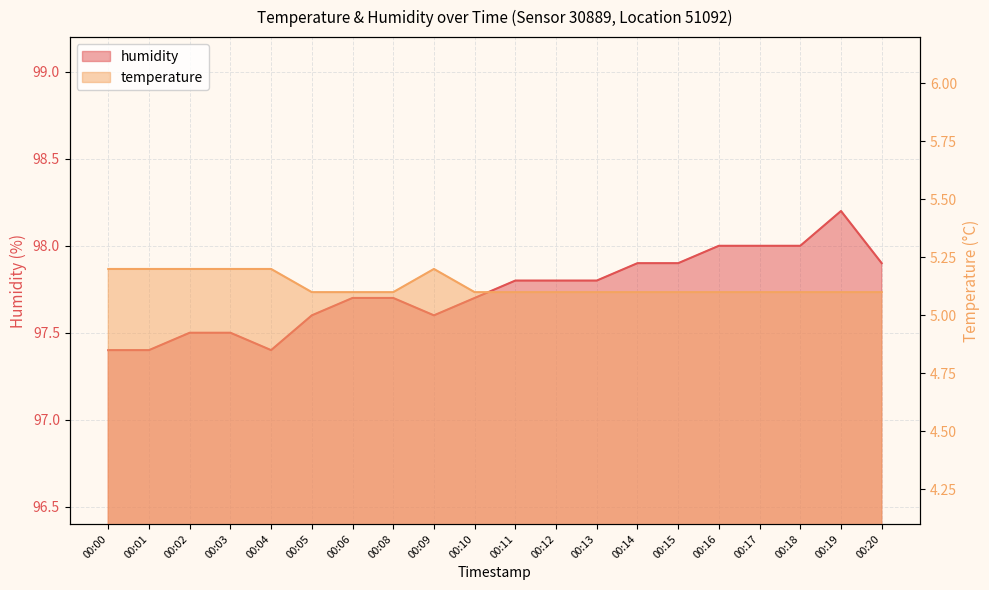

What is the difference between the maximum and second lowest values in the humidity series?

0.8